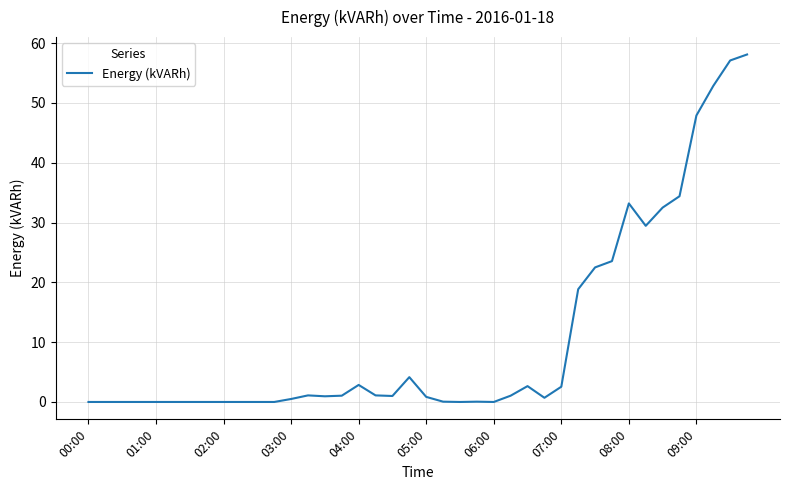

What is the difference between the maximum and minimum values?

58.1